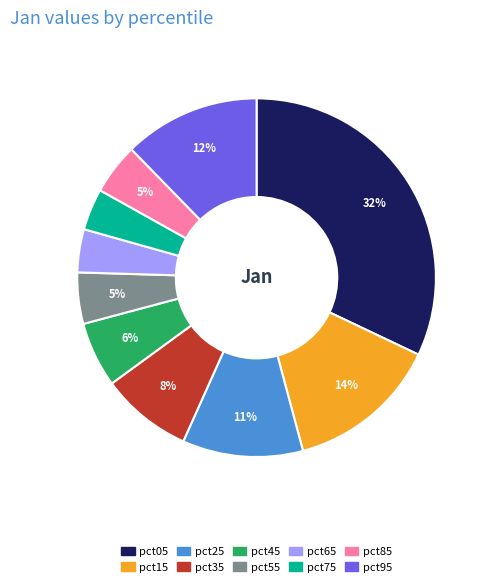

To the nearest percent, what percentage of the pie is pct75?

4%